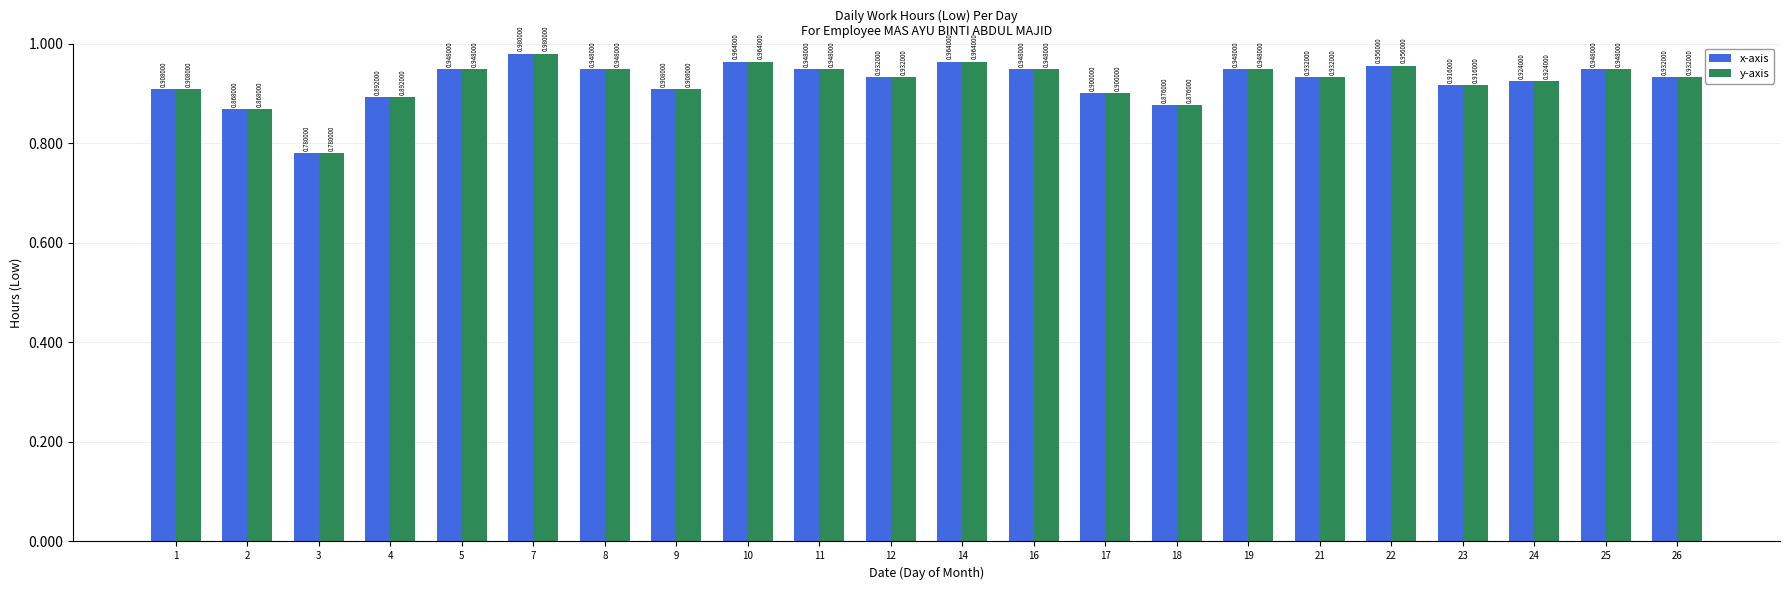

At which category is the sum across all series the highest?

7